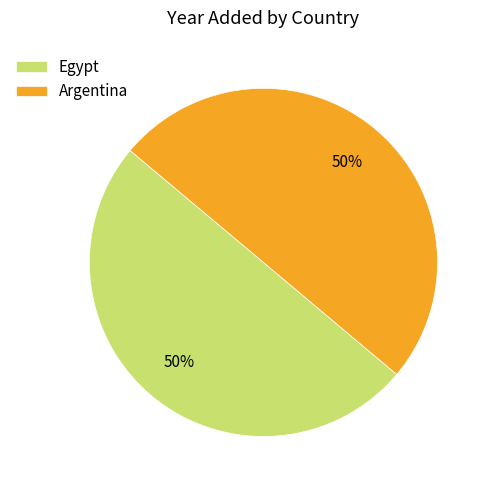

How many slices are in this pie chart?

2